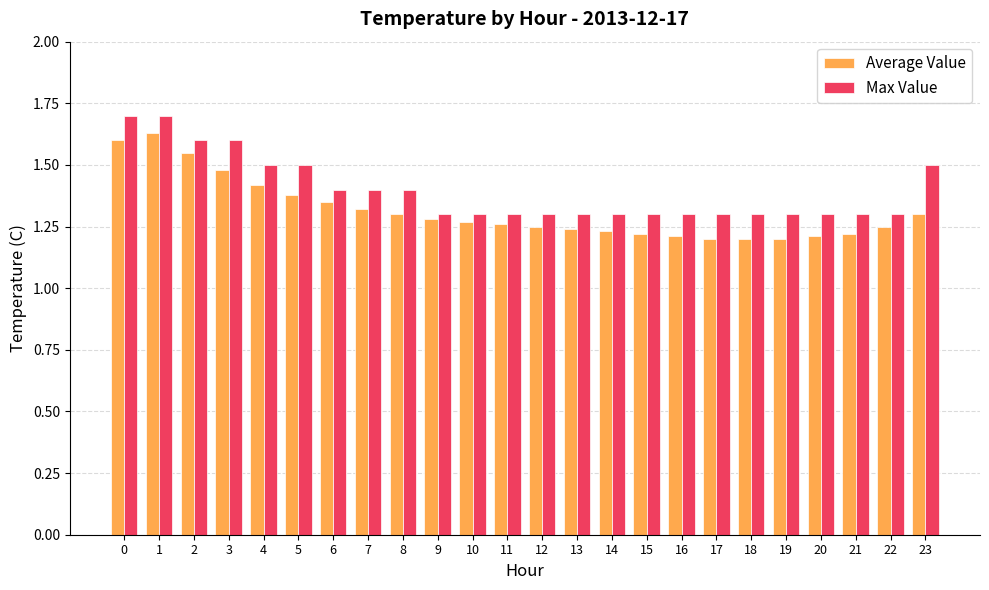

What is the maximum value shown in the chart?

1.7